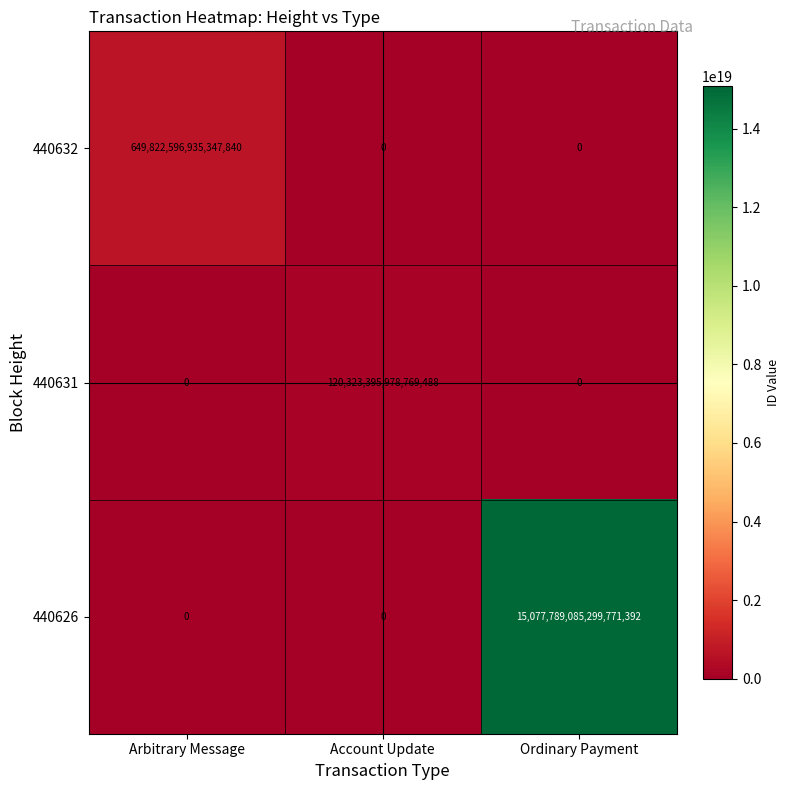

Rank the series by their maximum value, from lowest to highest.

440631, 440632, 440626